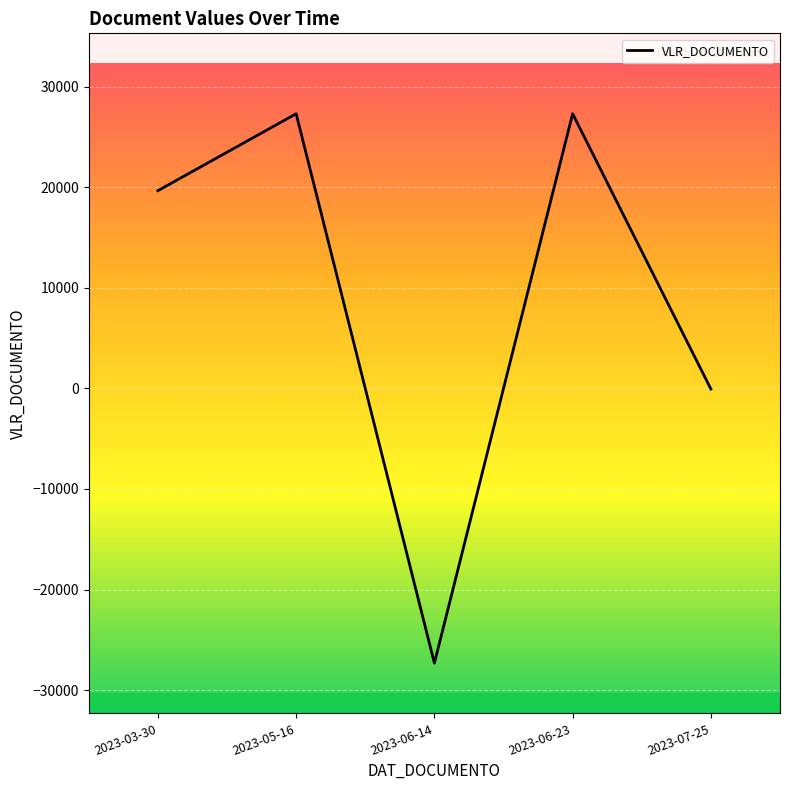

How many lines are shown in the chart?

1